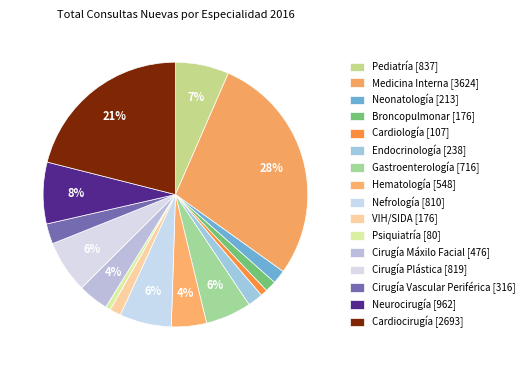

How many segments does this pie chart have?

16